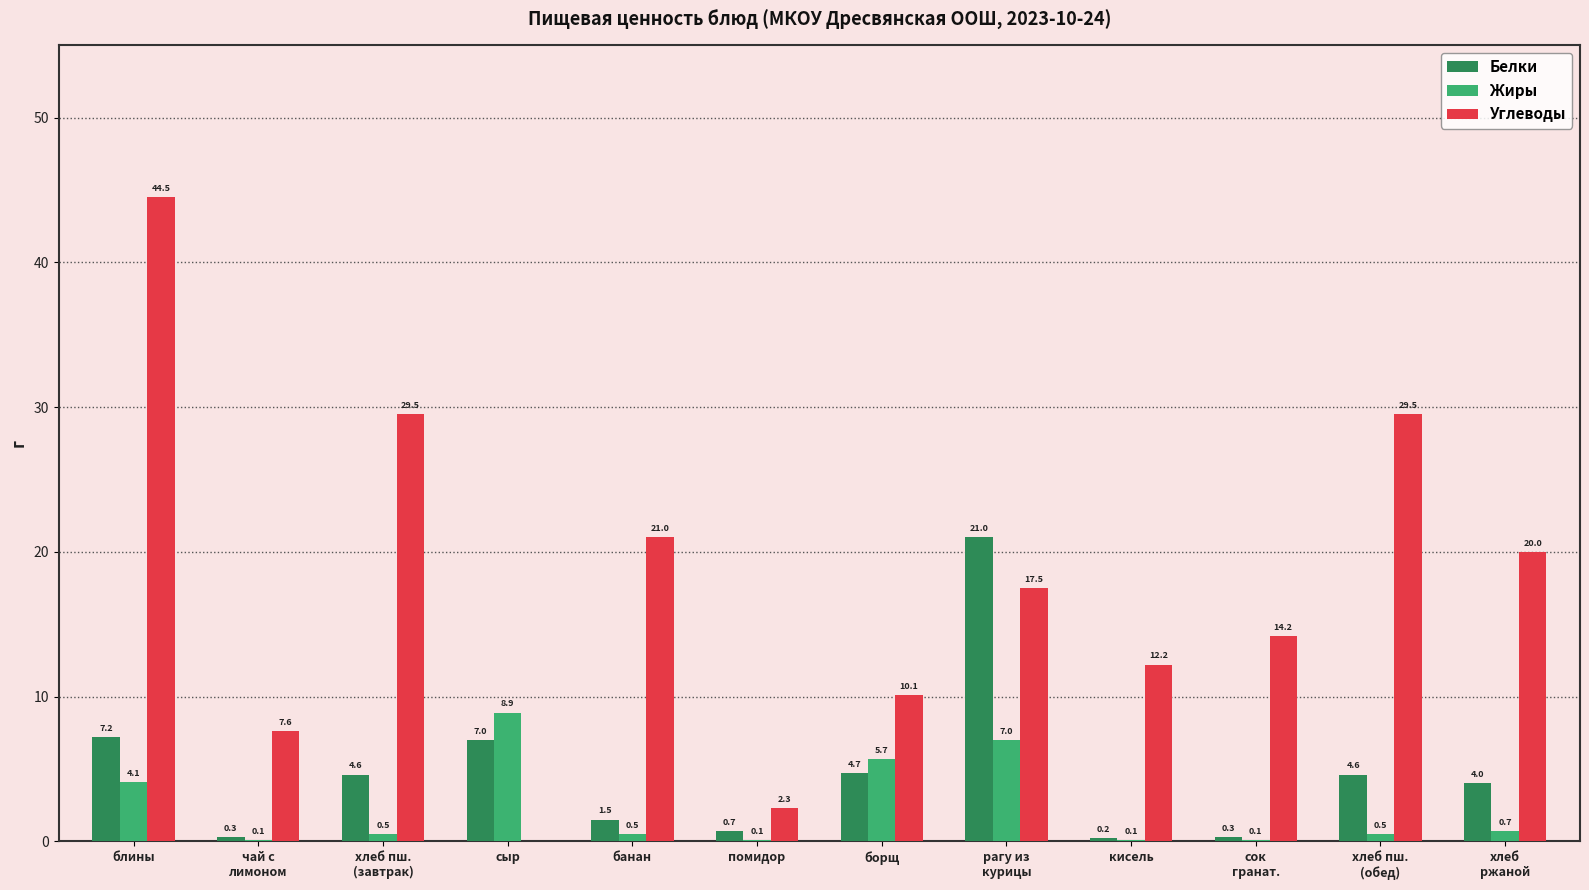

Reading right to left, transcribe all the data shown in this chart.

Белки: хлеб
ржаной=4.0	хлеб пш.
(обед)=4.6	сок
гранат.=0.3	кисель=0.2	рагу из
курицы=21.0	борщ=4.7	помидор=0.7	банан=1.5	сыр=7.0	хлеб пш.
(завтрак)=4.6	чай с
лимоном=0.3	блины=7.2
Жиры: хлеб
ржаной=0.7	хлеб пш.
(обед)=0.5	сок
гранат.=0.1	кисель=0.1	рагу из
курицы=7.0	борщ=5.7	помидор=0.1	банан=0.5	сыр=8.9	хлеб пш.
(завтрак)=0.5	чай с
лимоном=0.1	блины=4.1
Углеводы: хлеб
ржаной=20.0	хлеб пш.
(обед)=29.5	сок
гранат.=14.2	кисель=12.2	рагу из
курицы=17.5	борщ=10.1	помидор=2.3	банан=21.0	сыр=0.0	хлеб пш.
(завтрак)=29.5	чай с
лимоном=7.6	блины=44.5